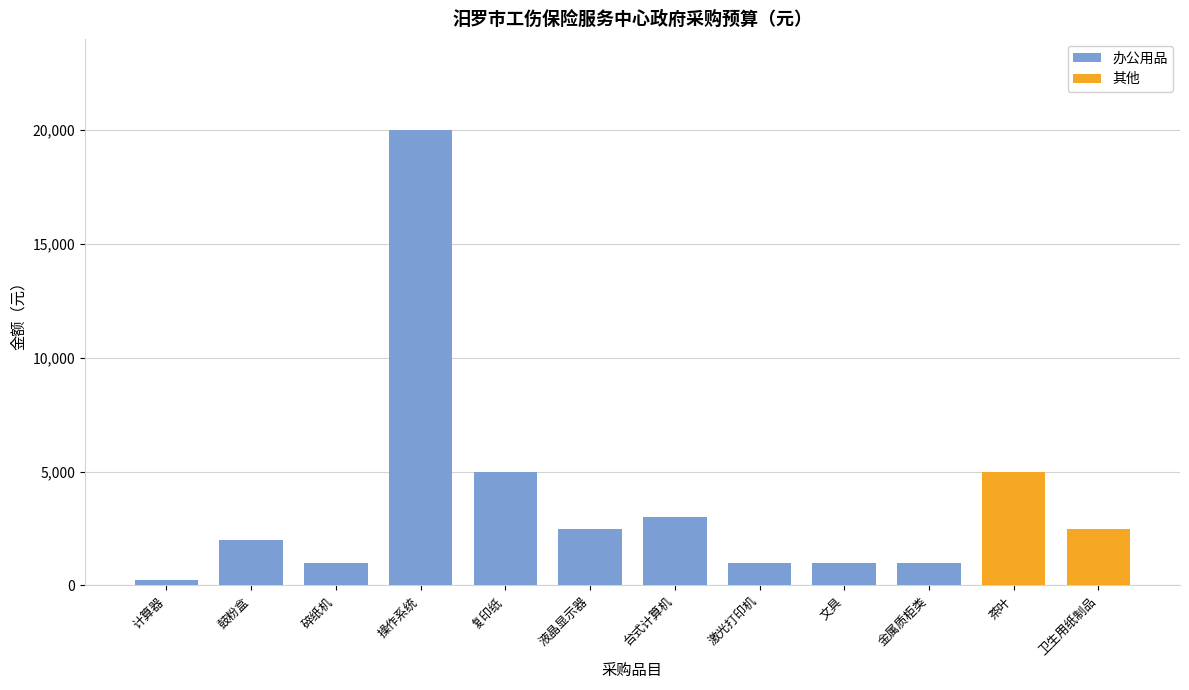

The value of 办公用品 at 复印纸 is 5000. True or false?

True